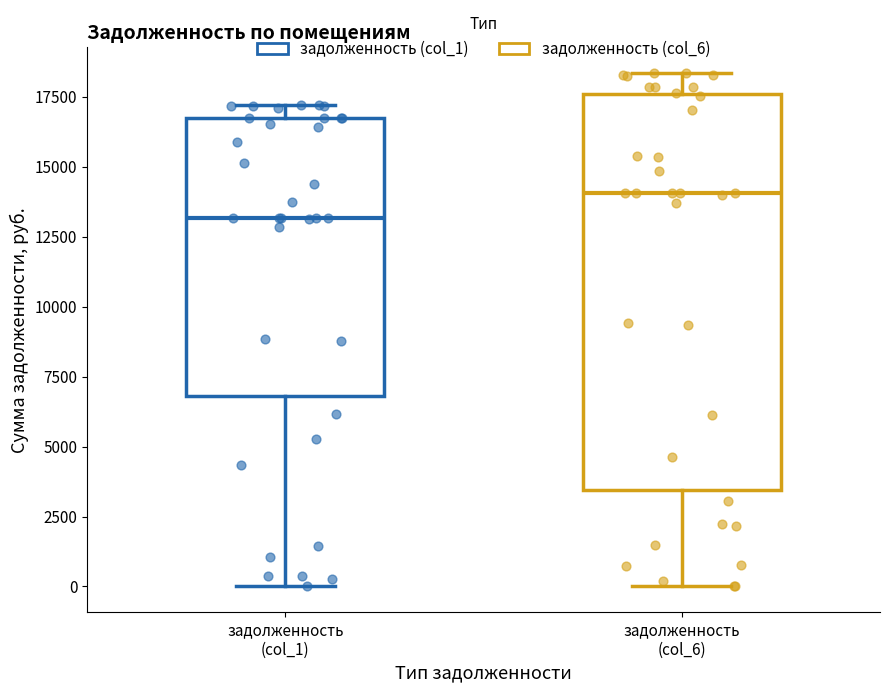

Which box is the tallest, from its lower edge to its upper edge?

задолженность (col_6)